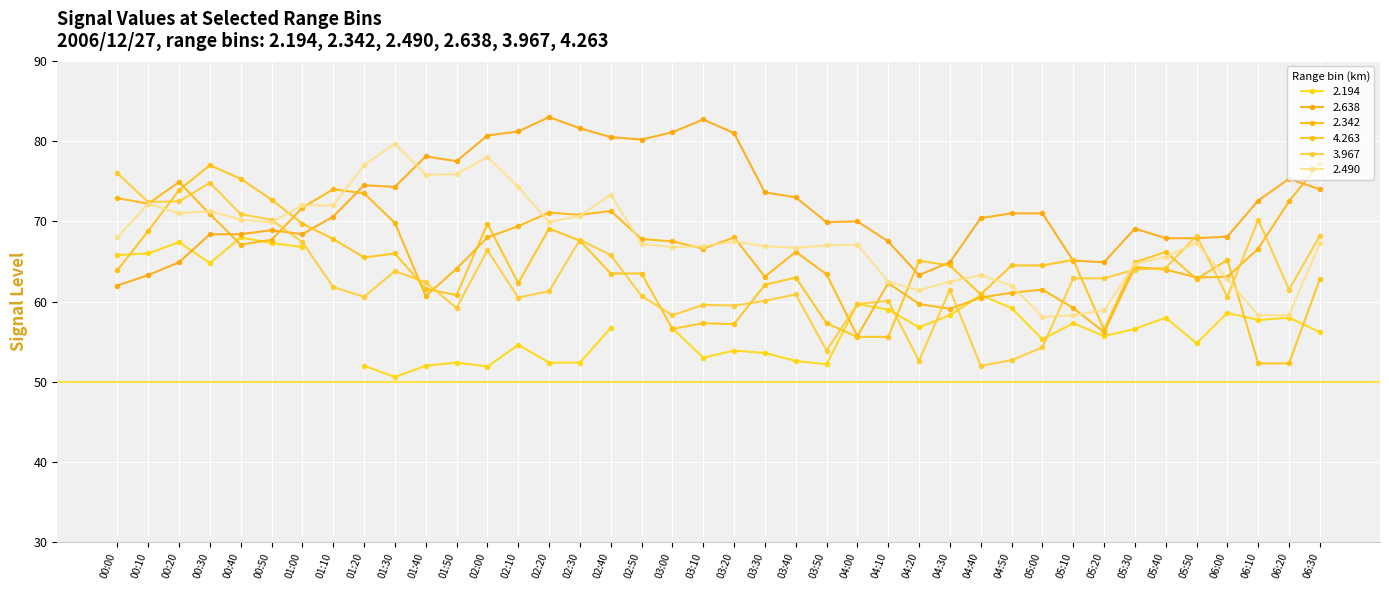

True or false: 2.342 has more than 1 points higher than both neighbors.

True